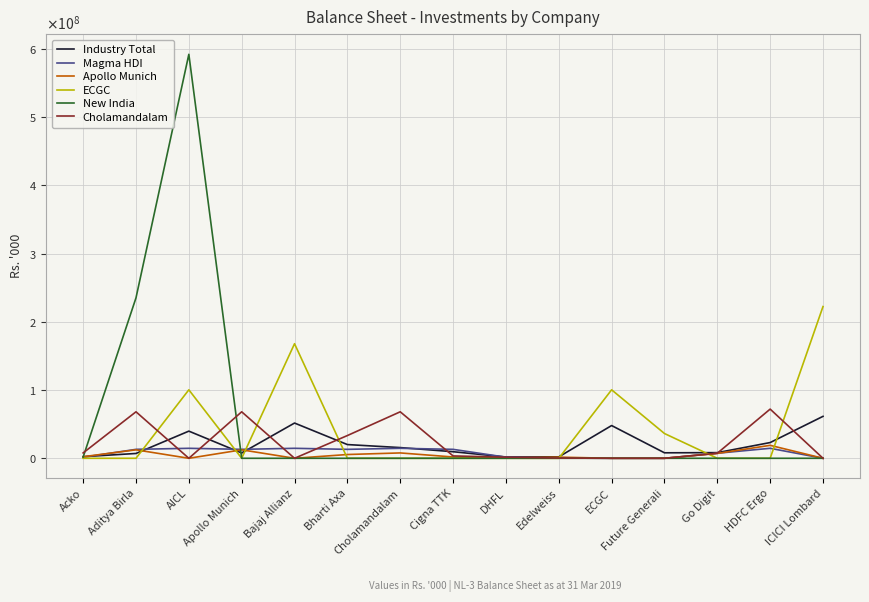

What is the minimum value for Industry Total?

1900645.0